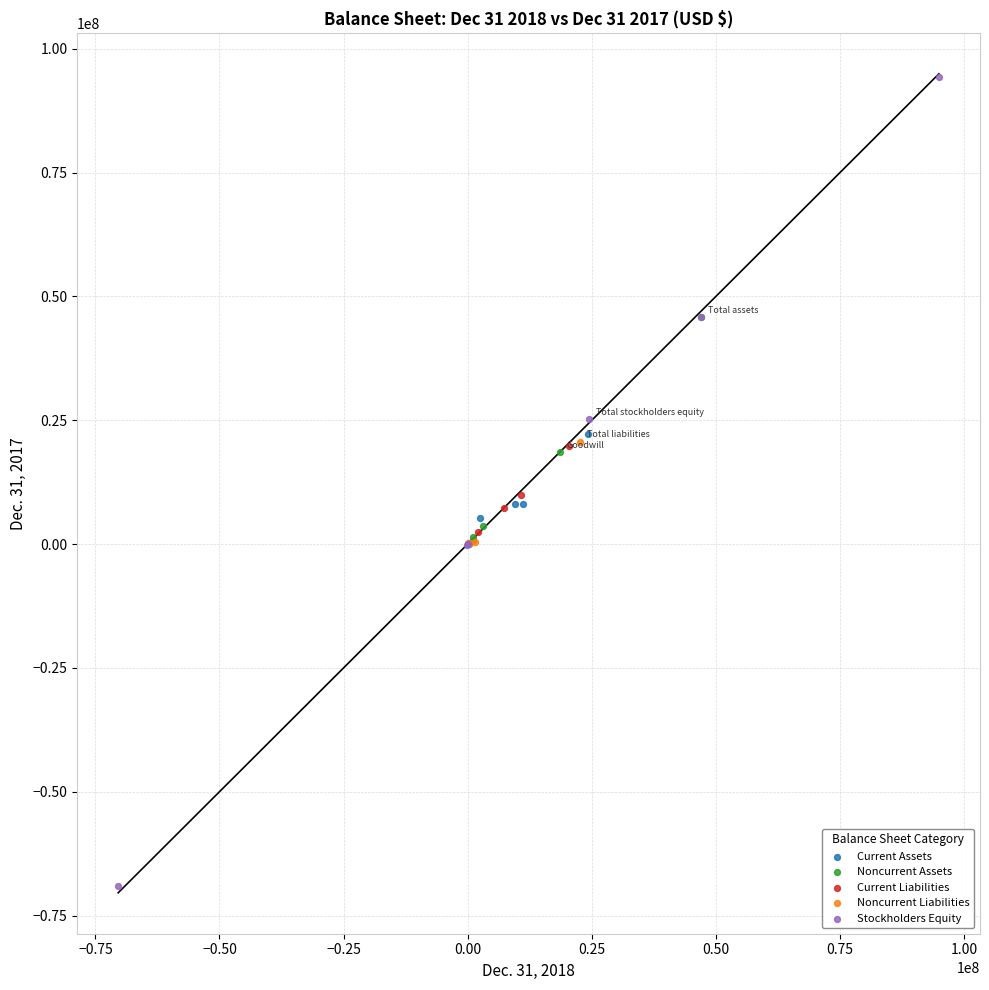

What are all the series names shown in the legend?

Current Assets, Noncurrent Assets, Current Liabilities, Noncurrent Liabilities, Stockholders Equity